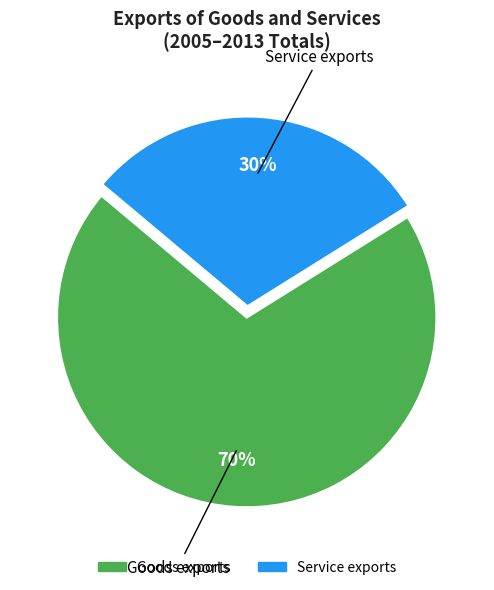

To the nearest percent, what is the average slice percentage?

50%